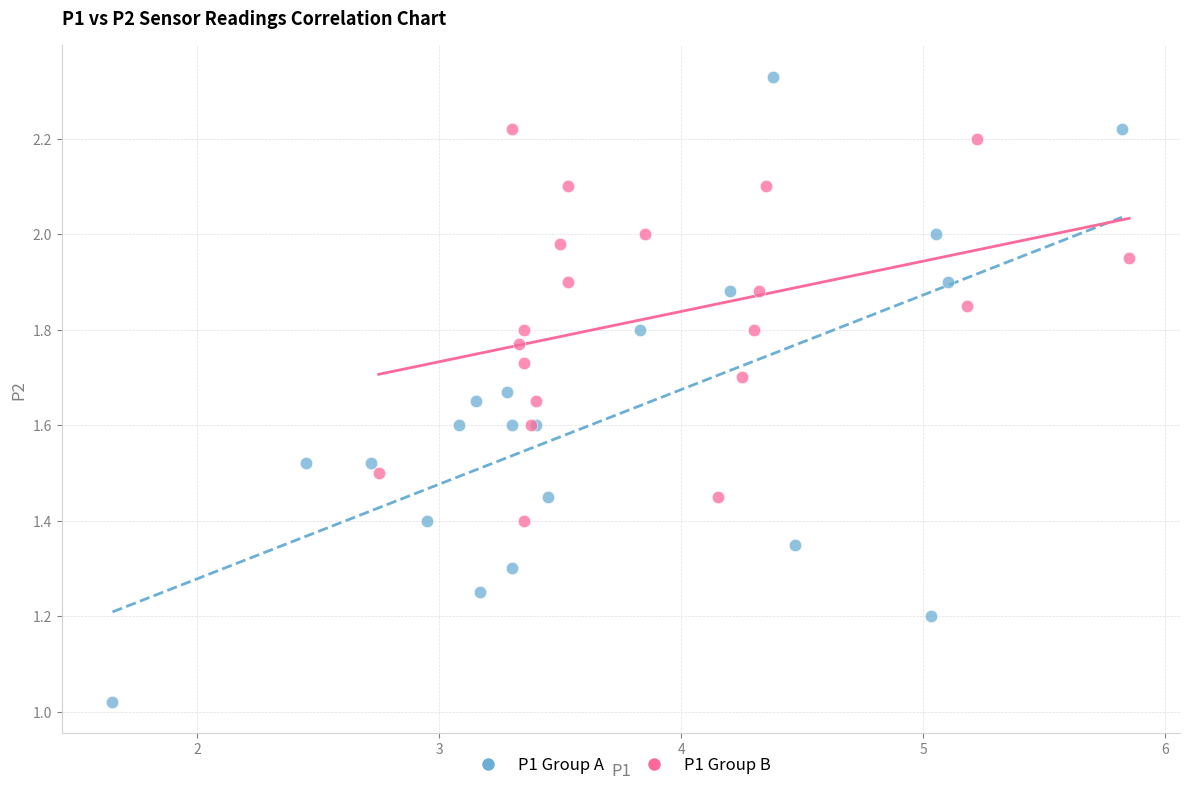

Which series contains the highest Y value?

P1 Group A